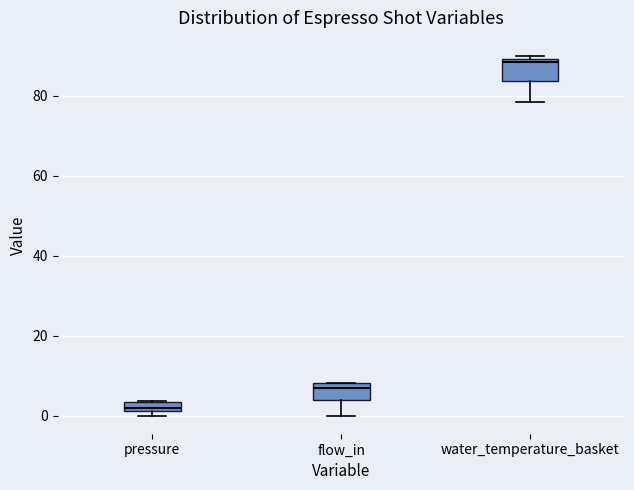

Where is the lower edge of the box for pressure on the y-axis? The values are not printed on the chart, so give them approximately, as read against the axis.

2